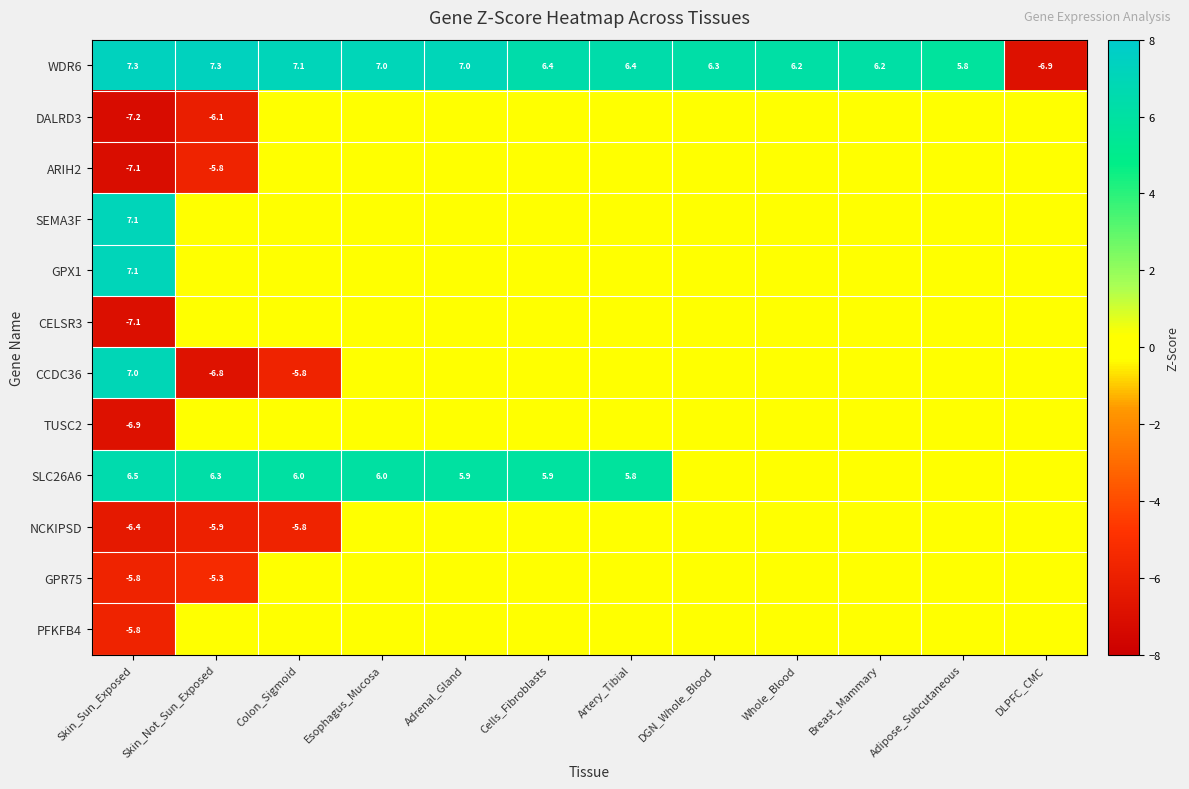

What is the sum of the WDR6 values at Breast_Mammary and Colon_Sigmoid?

13.3